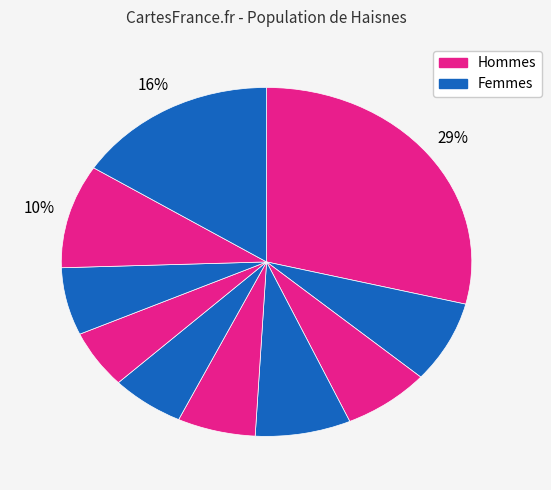

How many slices are in this pie chart?

10